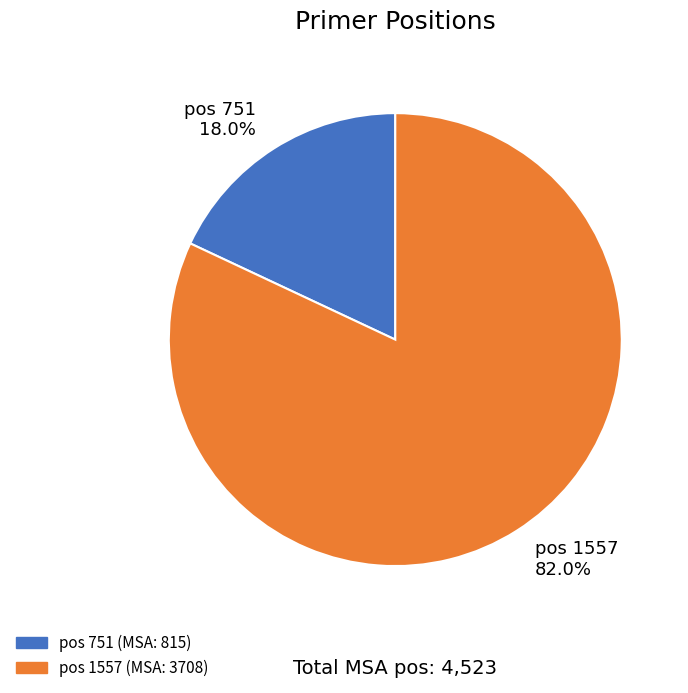

To the nearest percent, what is the difference between the largest and smallest slice percentages?

64%